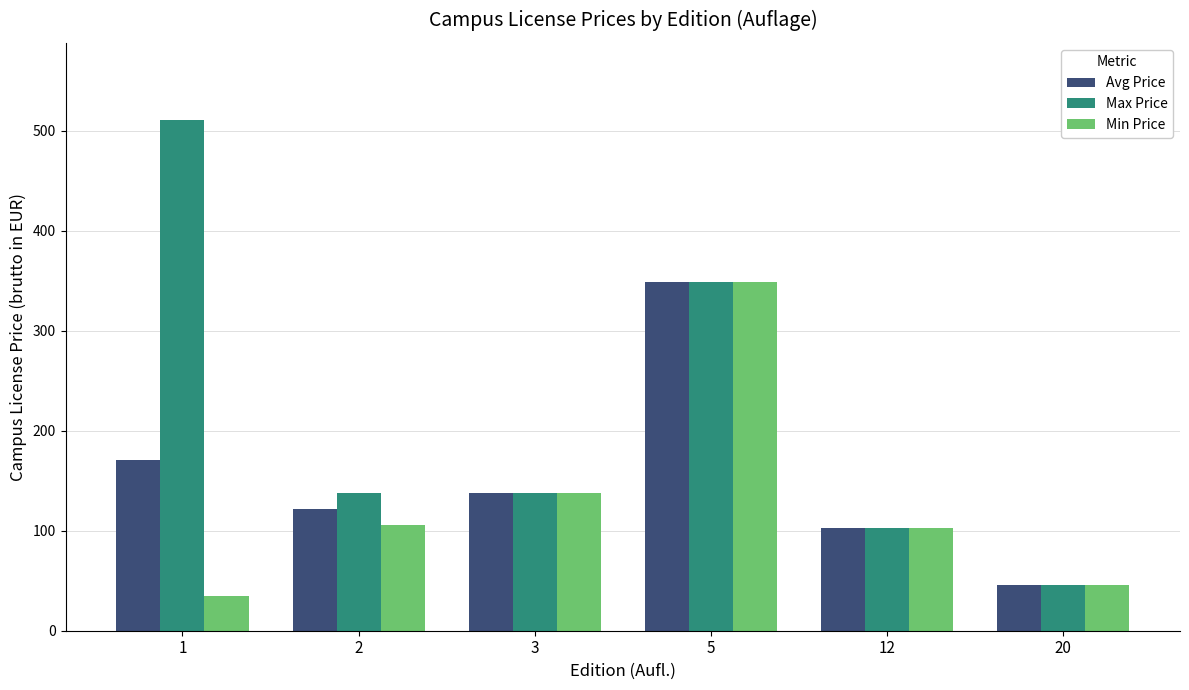

What is the sum of all Min Price values?

774.6